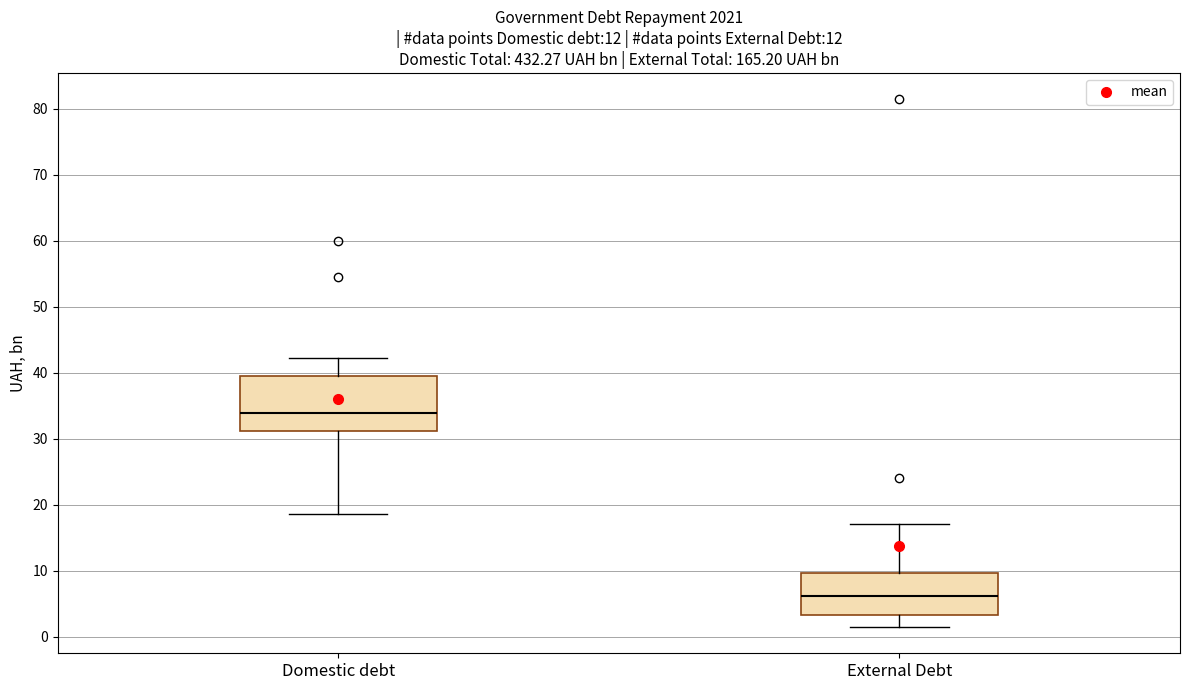

Which box is the tallest, from its lower edge to its upper edge?

Domestic debt